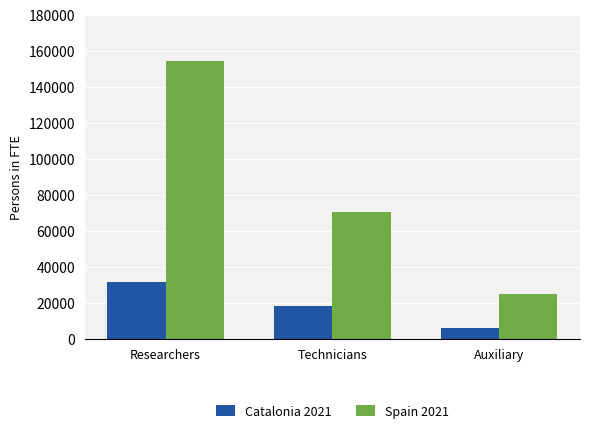

Reading left to right, list all the values displayed in this chart.

Catalonia 2021: 31579.2	18317.6	5988.1
Spain 2021: 154146.8	70552.1	24949.0